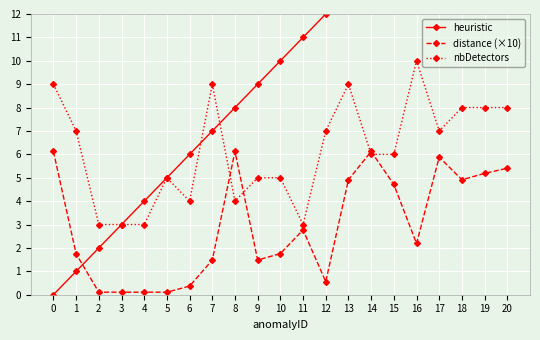

Is the value of distance (×10) at 1 greater than the value of nbDetectors at 2?

No